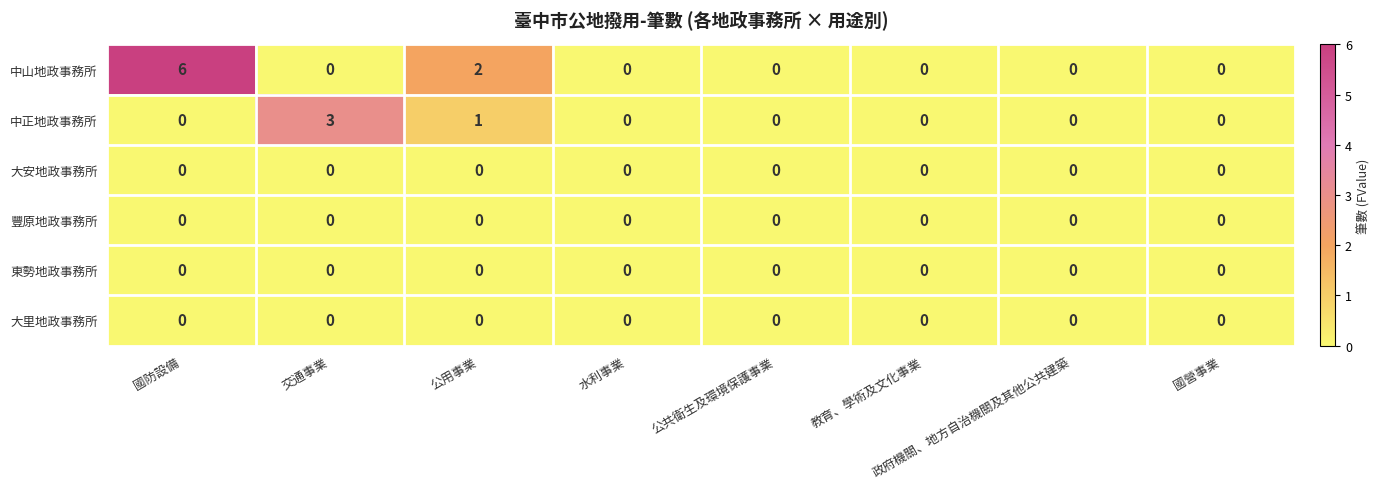

The value of 大安地政事務所 at 教育、學術及文化事業 is 0. True or false?

True